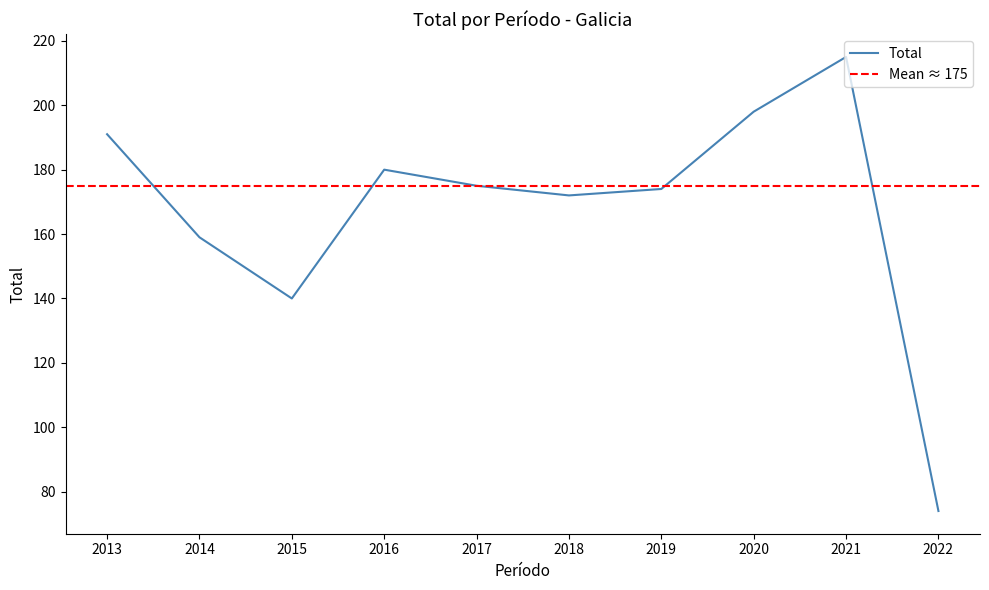

Where does the data first go above 175?

2013